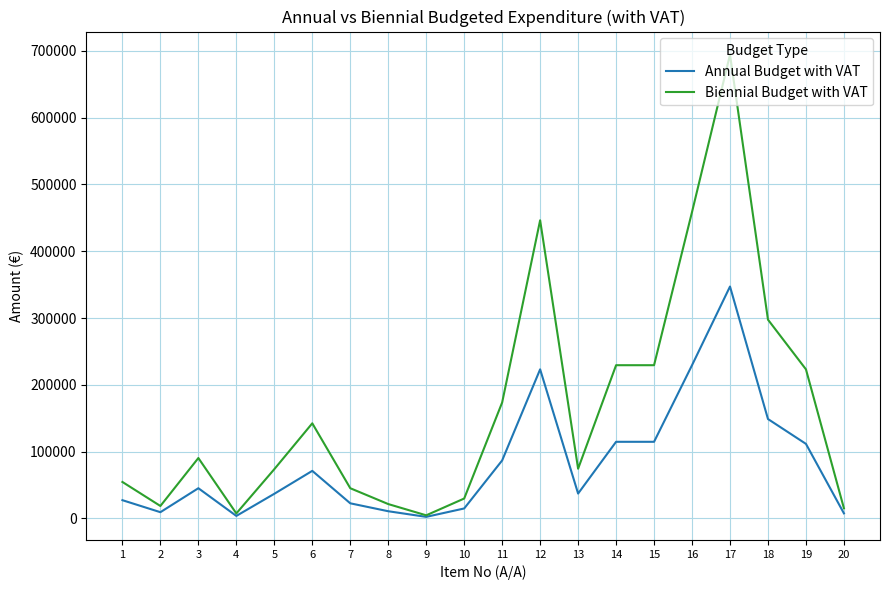

Rank the series by their average value, from highest to lowest.

Biennial Budget with VAT, Annual Budget with VAT